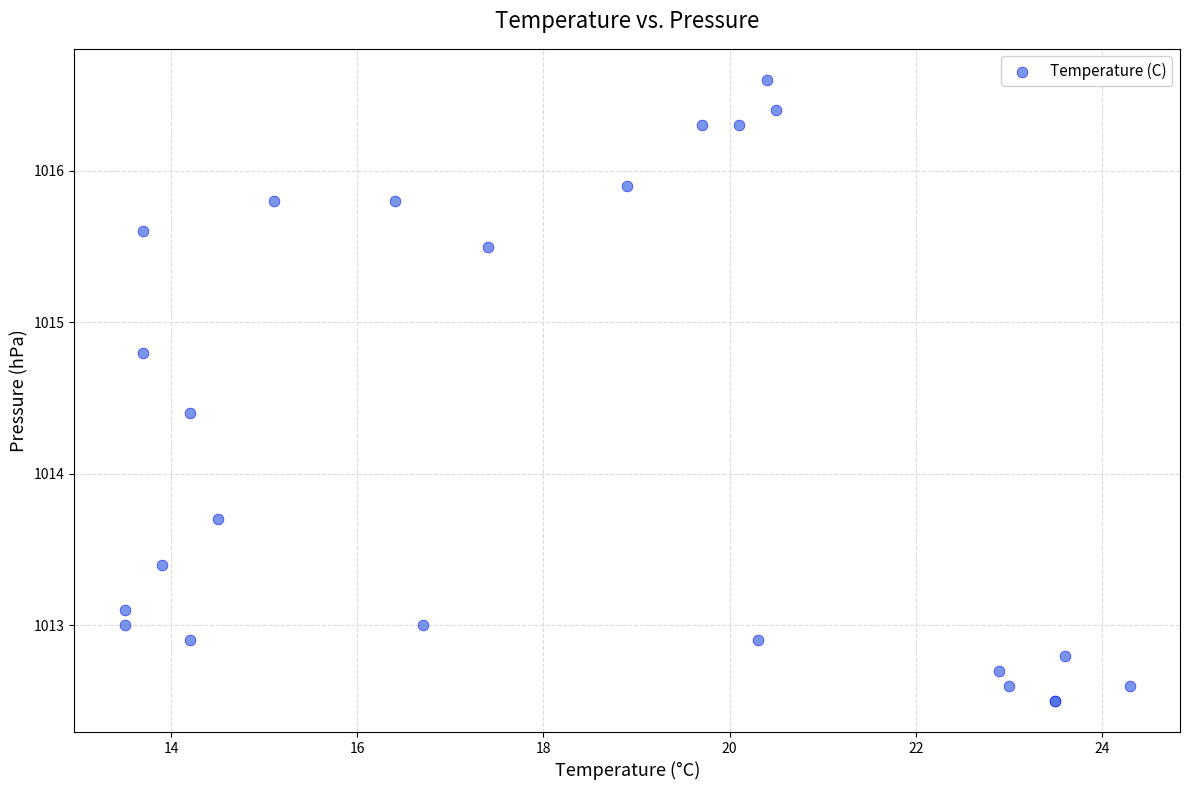

What Y value in the scatter plot is closest to 1014?

1013.7